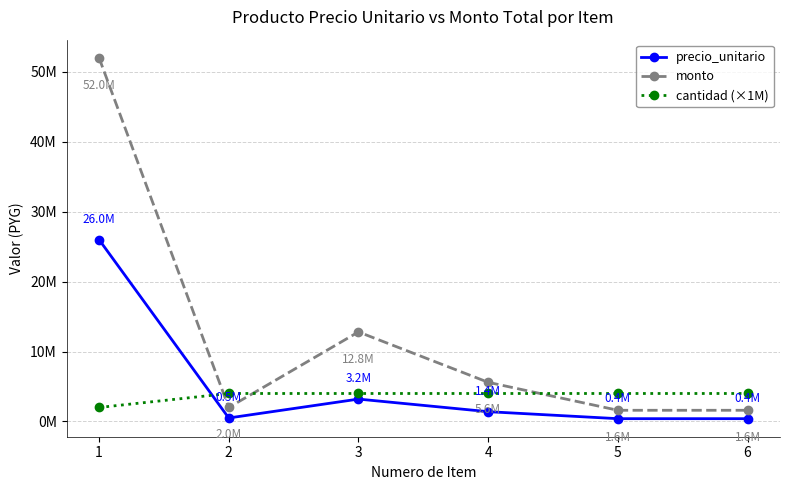

Does the chart have visible grid lines?

Yes